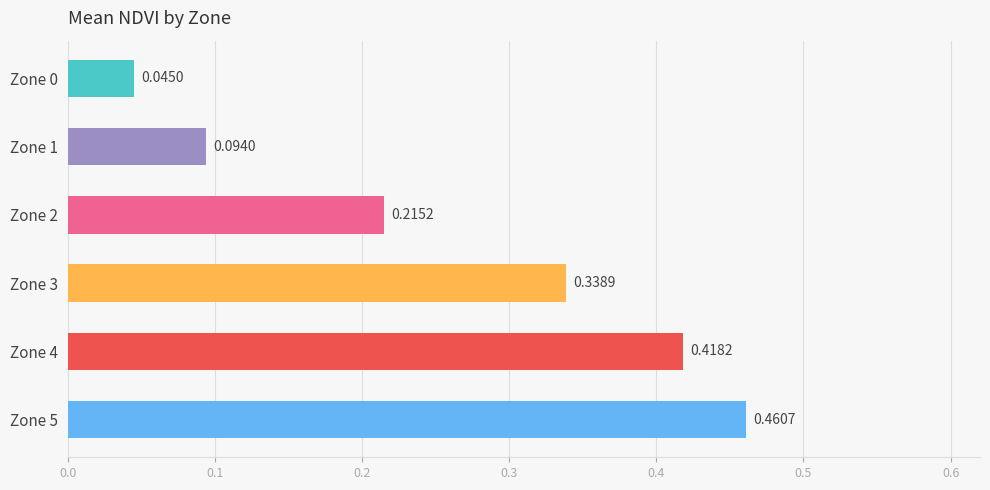

What is the sum of all values?

1.6